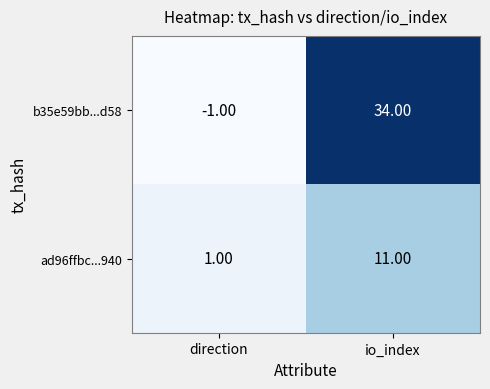

At which category is the sum across all series the highest?

io_index